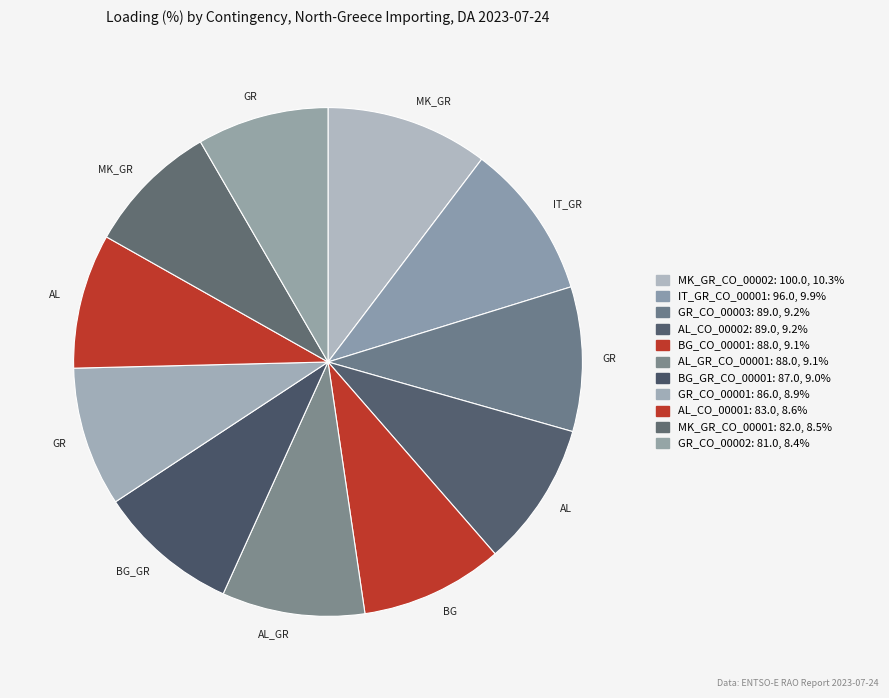

The GR_CO_00002 slice represents 1% of the pie. True or false?

False